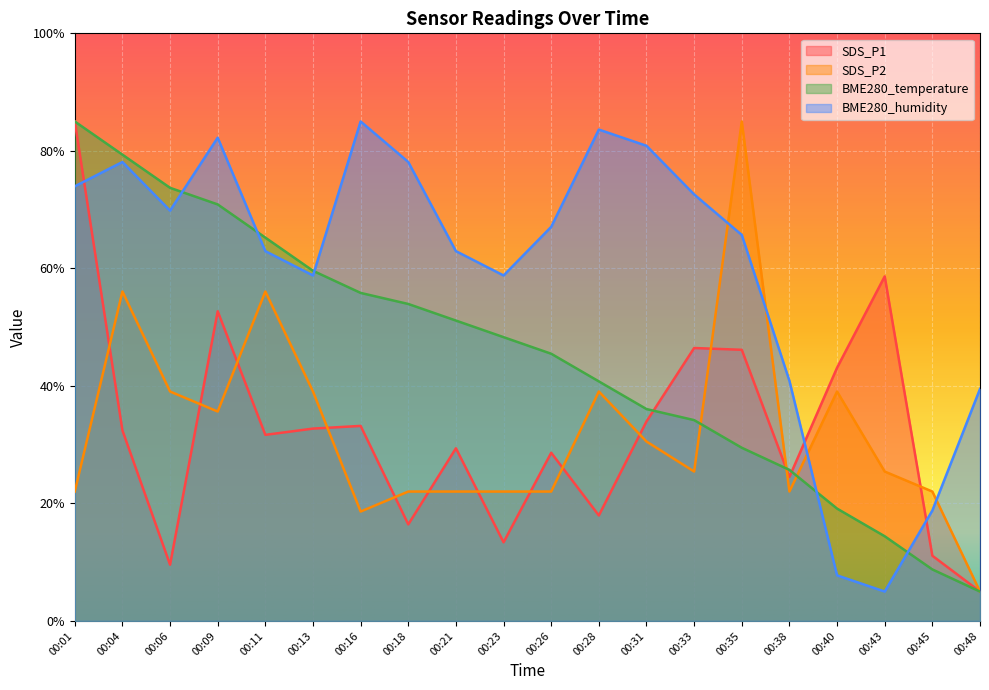

In BME280_humidity, how many points are lower than both neighbors (excluding endpoints)?

4